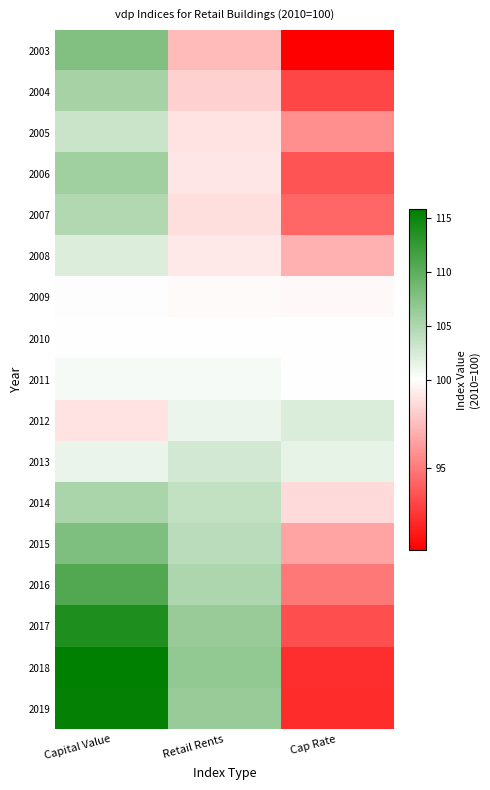

Reading right to left, transcribe all the data shown in this chart.

2003: Cap Rate=90.4	Retail Rents=97.4	Capital Value=107.7
2004: Cap Rate=93.1	Retail Rents=98.2	Capital Value=105.5
2005: Cap Rate=95.8	Retail Rents=98.9	Capital Value=103.3
2006: Cap Rate=93.6	Retail Rents=99.1	Capital Value=105.9
2007: Cap Rate=94.3	Retail Rents=98.8	Capital Value=104.8
2008: Cap Rate=97.1	Retail Rents=99.2	Capital Value=102.2
2009: Cap Rate=99.7	Retail Rents=99.8	Capital Value=100.2
2010: Cap Rate=100.0	Retail Rents=100.0	Capital Value=100.0
2011: Cap Rate=100.0	Retail Rents=100.5	Capital Value=100.6
2012: Cap Rate=102.2	Retail Rents=101.2	Capital Value=99.0
2013: Cap Rate=101.5	Retail Rents=102.8	Capital Value=101.3
2014: Cap Rate=98.6	Retail Rents=103.8	Capital Value=105.2
2015: Cap Rate=96.6	Retail Rents=104.3	Capital Value=108.0
2016: Cap Rate=94.9	Retail Rents=105.0	Capital Value=110.6
2017: Cap Rate=93.4	Retail Rents=106.3	Capital Value=113.9
2018: Cap Rate=92.1	Retail Rents=106.7	Capital Value=115.8
2019: Cap Rate=92.1	Retail Rents=106.3	Capital Value=115.5